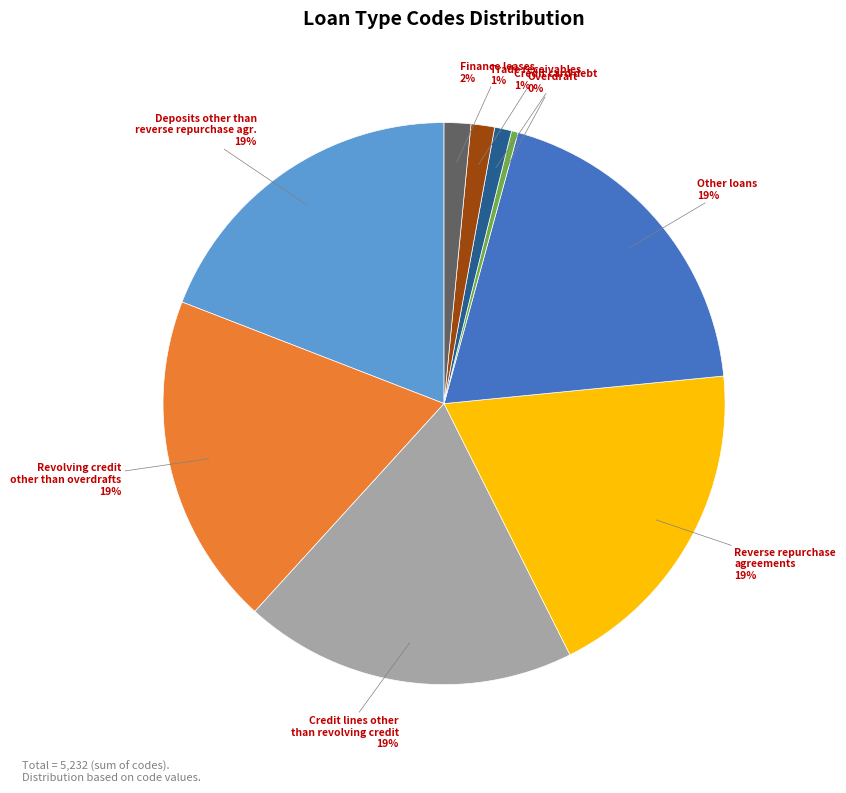

To the nearest percent, what portion does Revolving credit other than overdrafts represent?

19%